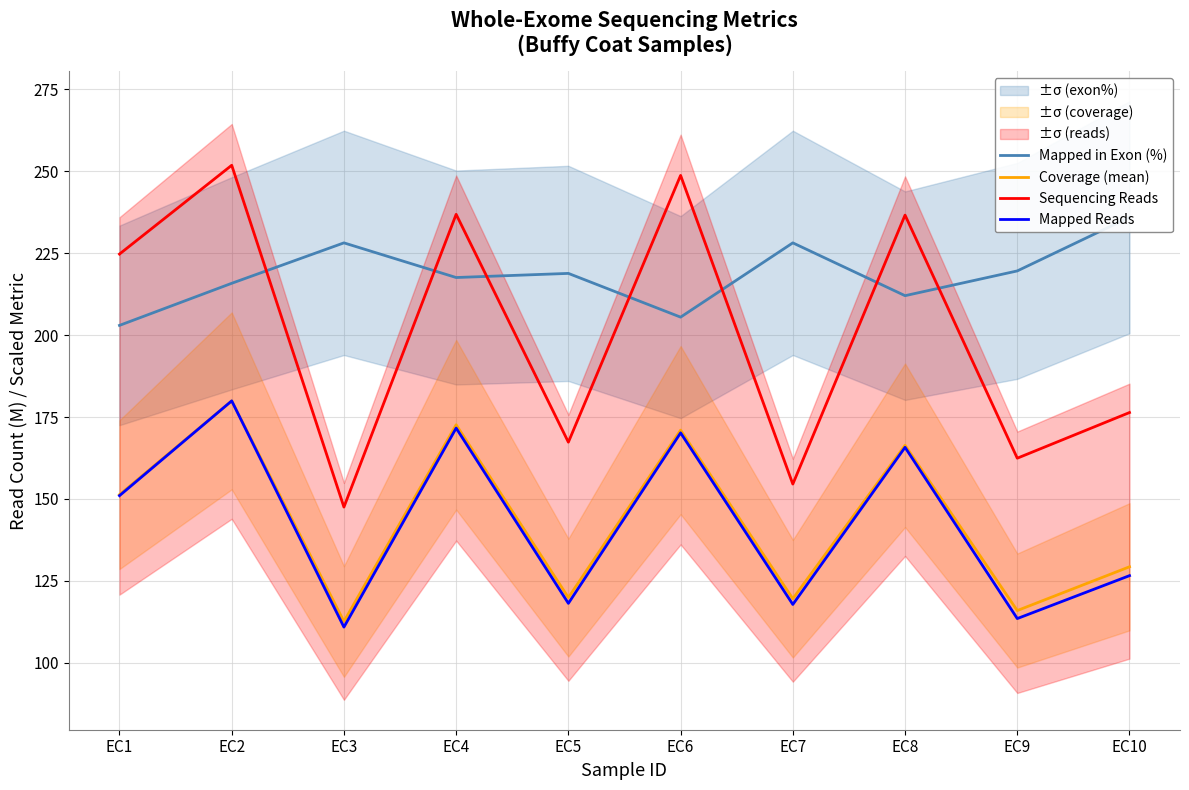

Count the number of data series in this chart.

4